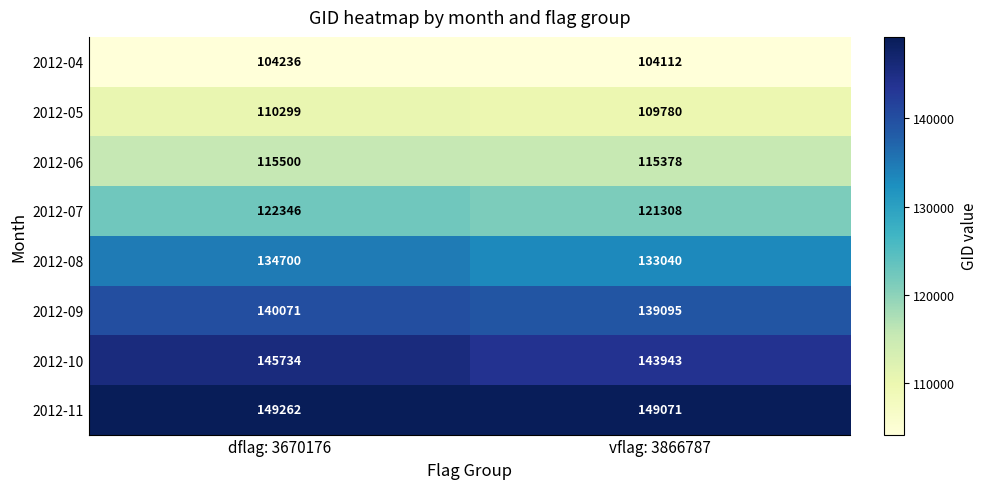

Count the number of categories in the chart.

2